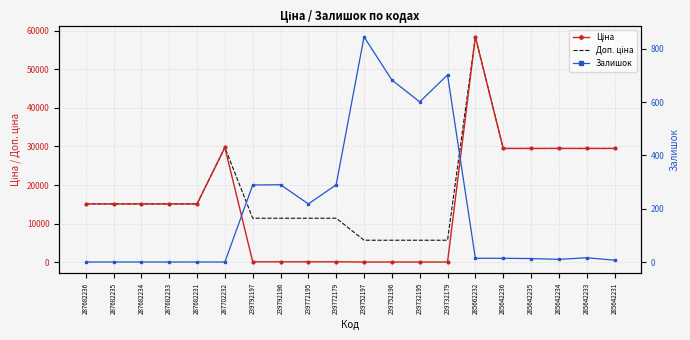

At which label does Залишок first exceed 14?

239792197